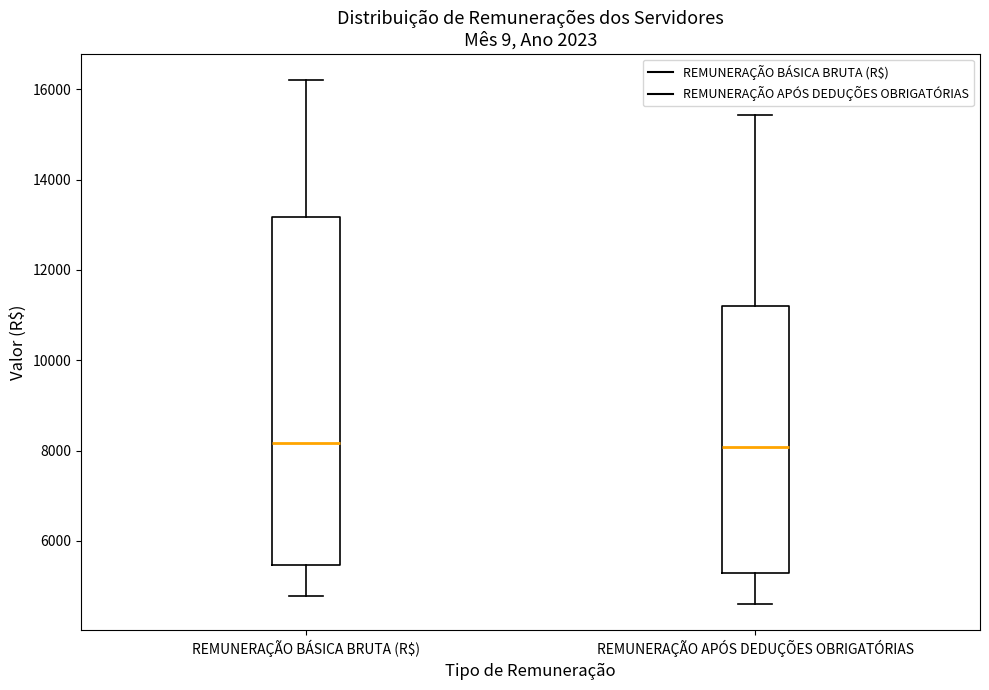

Reading left to right, read every box against the y-axis: the position of its median line, the range the box covers, and the ends of its whiskers. The values are not printed on the chart, so give them approximately, as read against the axis.

REMUNERAÇÃO BÁSICA BRUTA (R$): median 8200, box 5400 to 13200, whiskers 4800 to 16200
REMUNERAÇÃO APÓS DEDUÇÕES OBRIGATÓRIAS: median 8000, box 5200 to 11200, whiskers 4600 to 15400